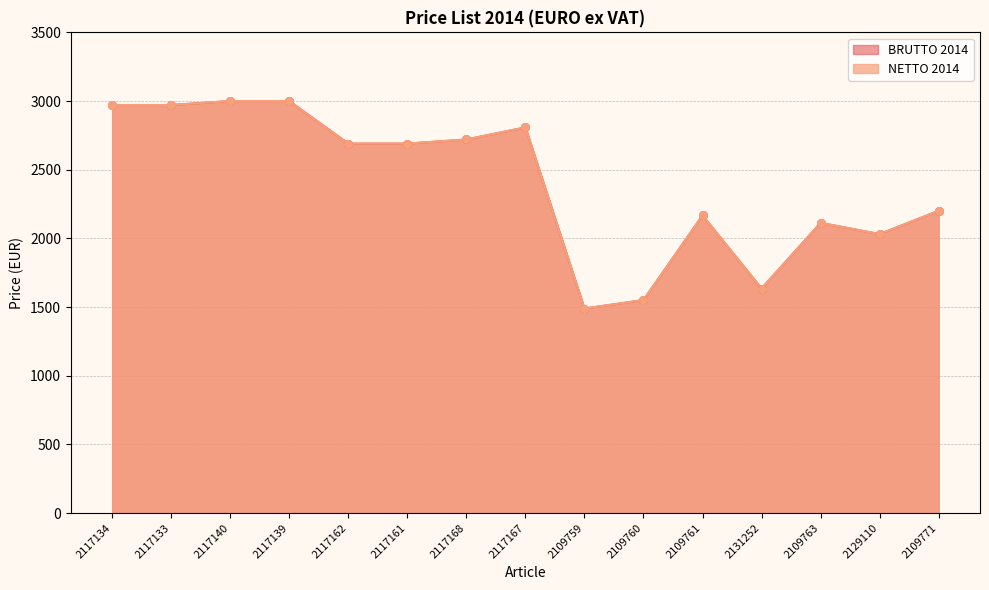

Is the value of BRUTTO 2014 at 2117139 greater than the value of NETTO 2014 at 2117167?

Yes